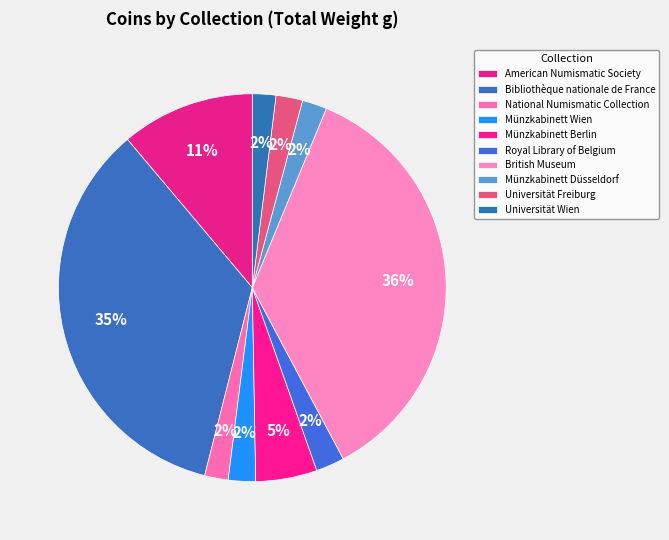

Count the number of slices in the pie.

10